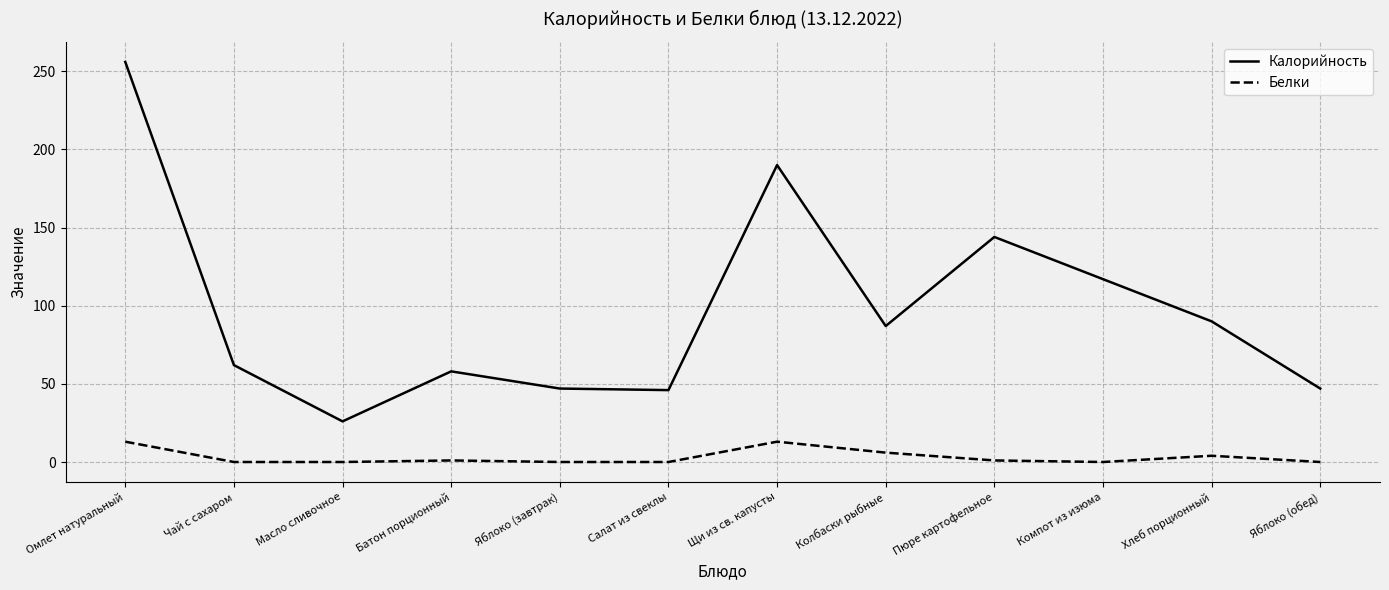

True or false: Белки and Калорийность cross at least once.

False